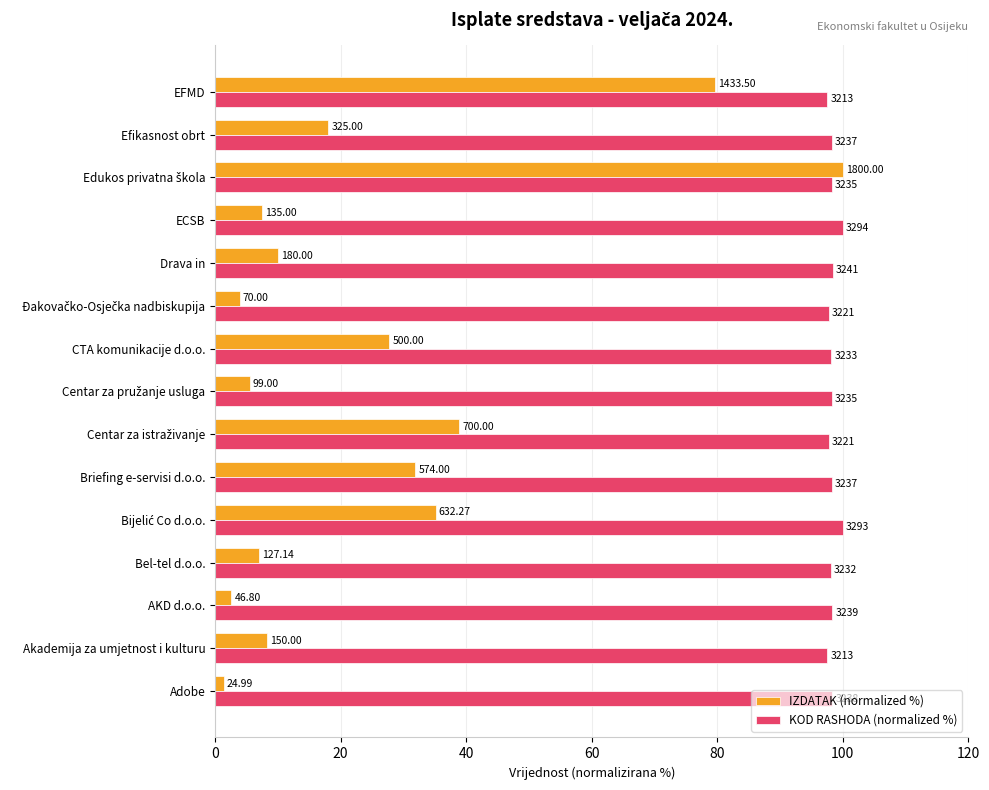

What is the greatest value displayed?

100.0